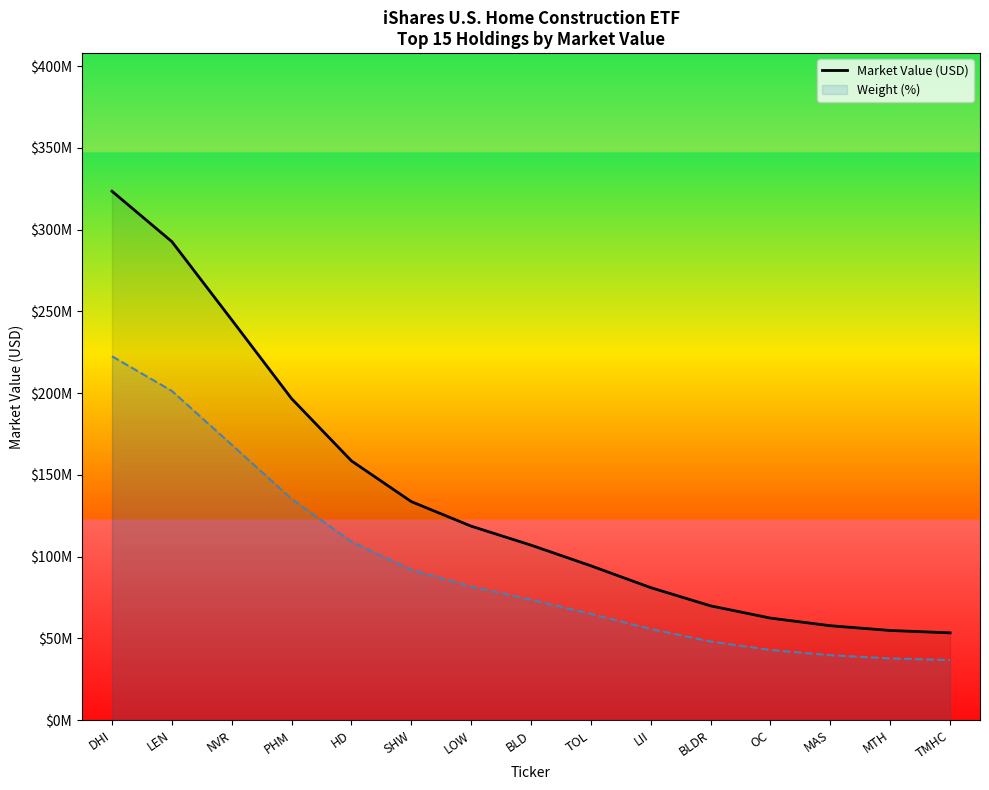

Which label corresponds to the largest value in the chart?

DHI